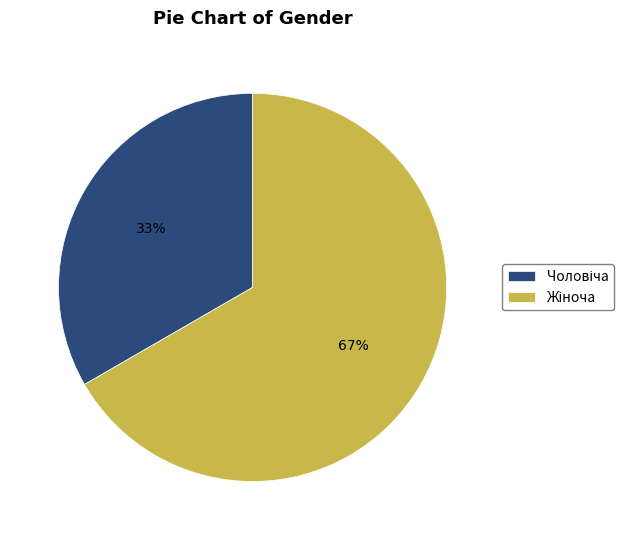

Is there any slice that represents more than half of the pie?

Yes